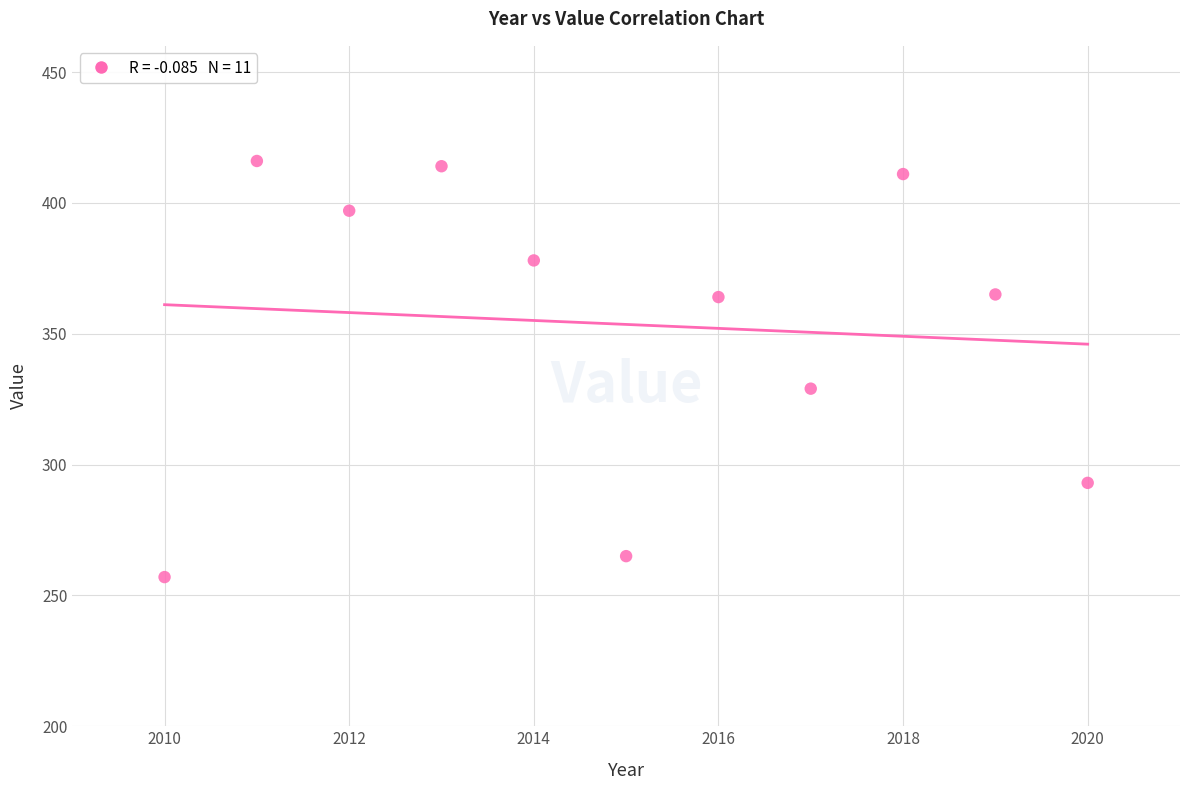

What Y value in the scatter plot is closest to 336?

329